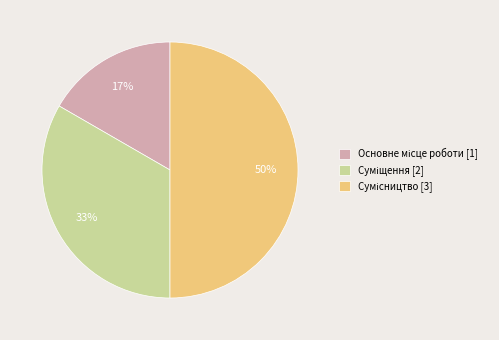

To the nearest percent, what is the average slice percentage?

33%